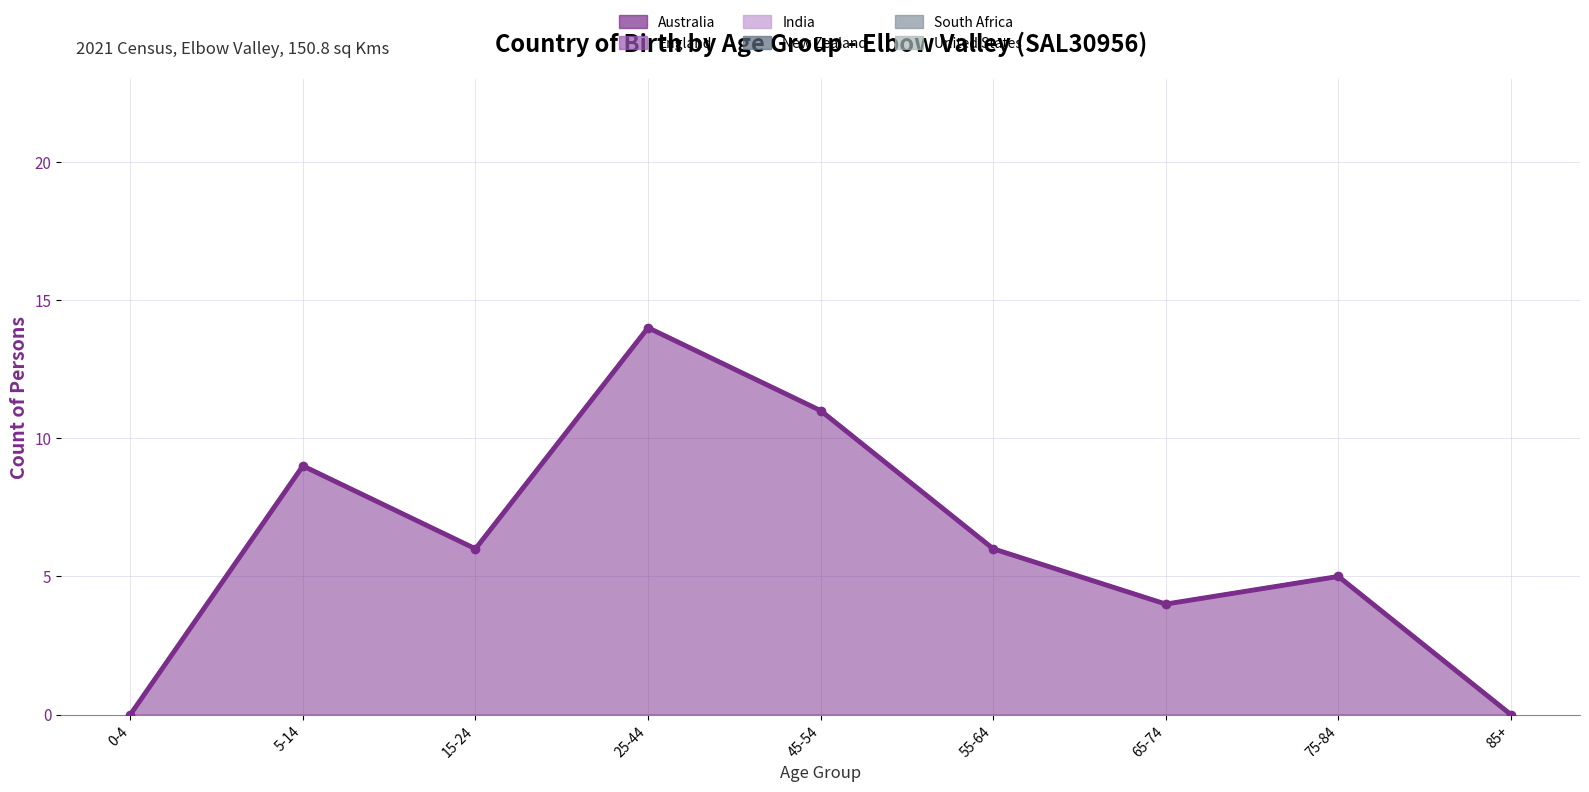

True or false: England and United States cross at least once.

False